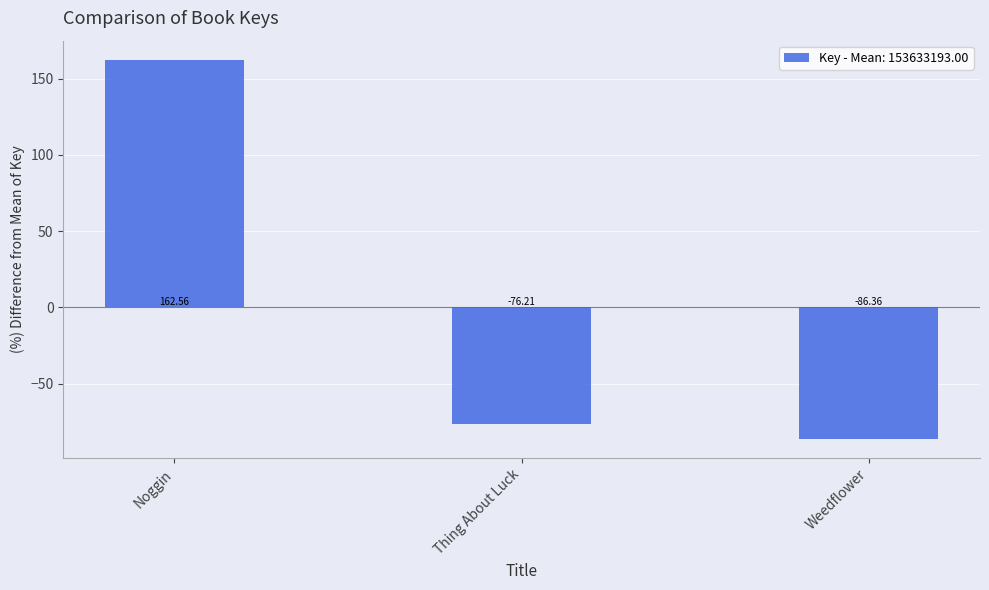

Reading left to right, list all the values displayed in this chart.

Noggin=162.6	Thing About Luck=-76.2	Weedflower=-86.4